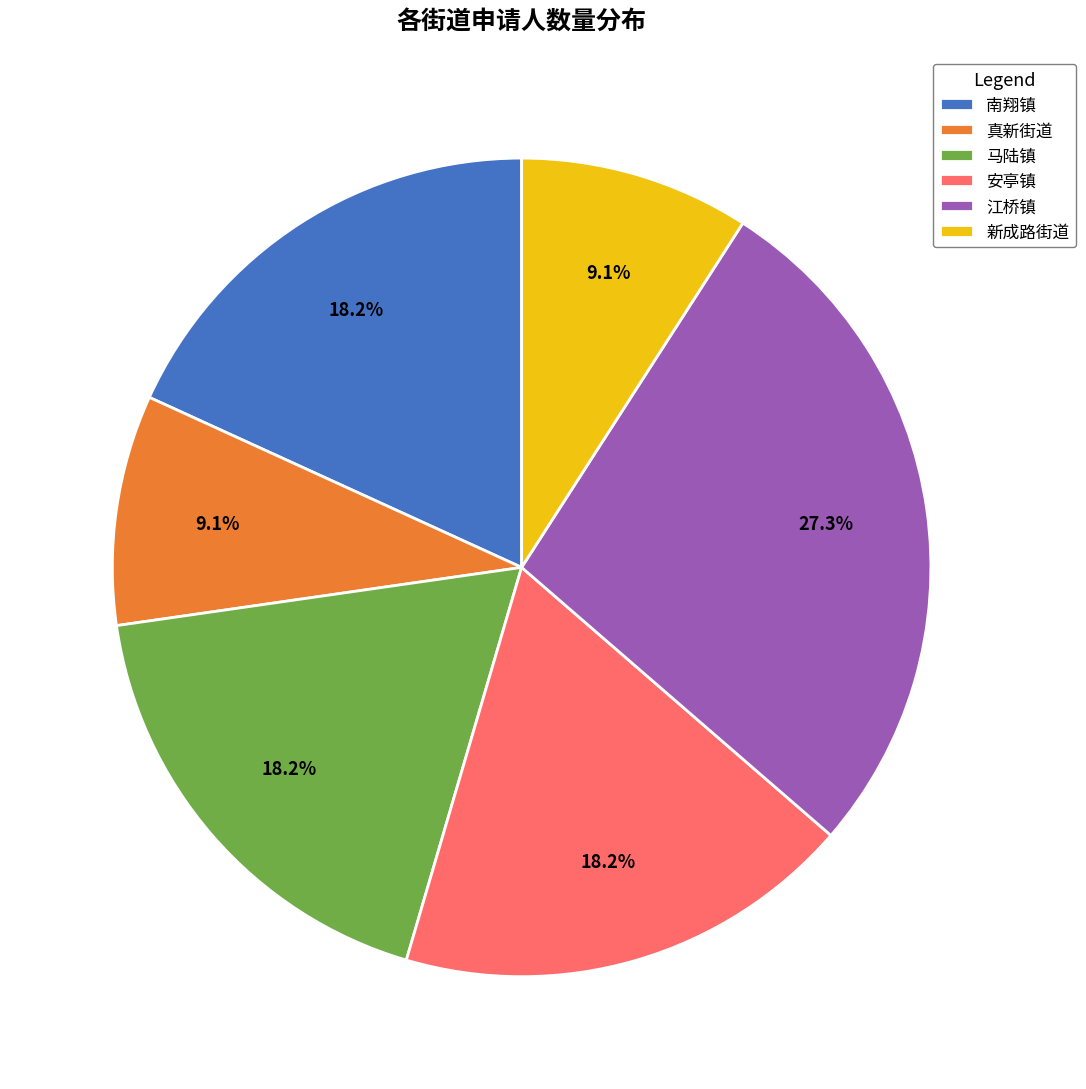

What percentage is the 南翔镇 slice, to the nearest percent?

18%